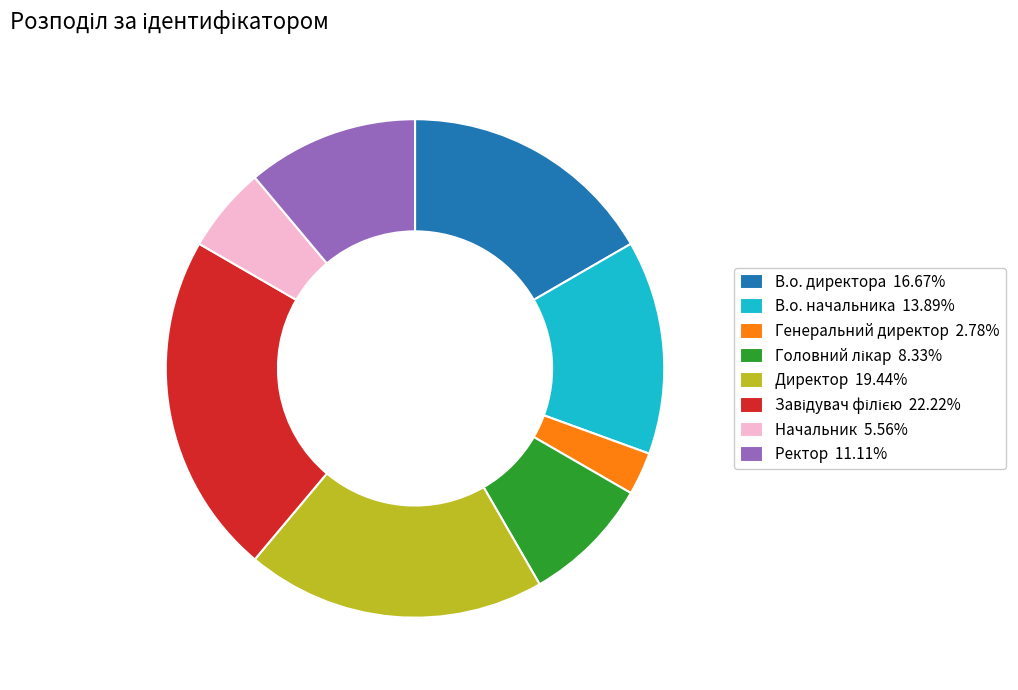

Does Генеральний директор account for over 50% of the chart?

No